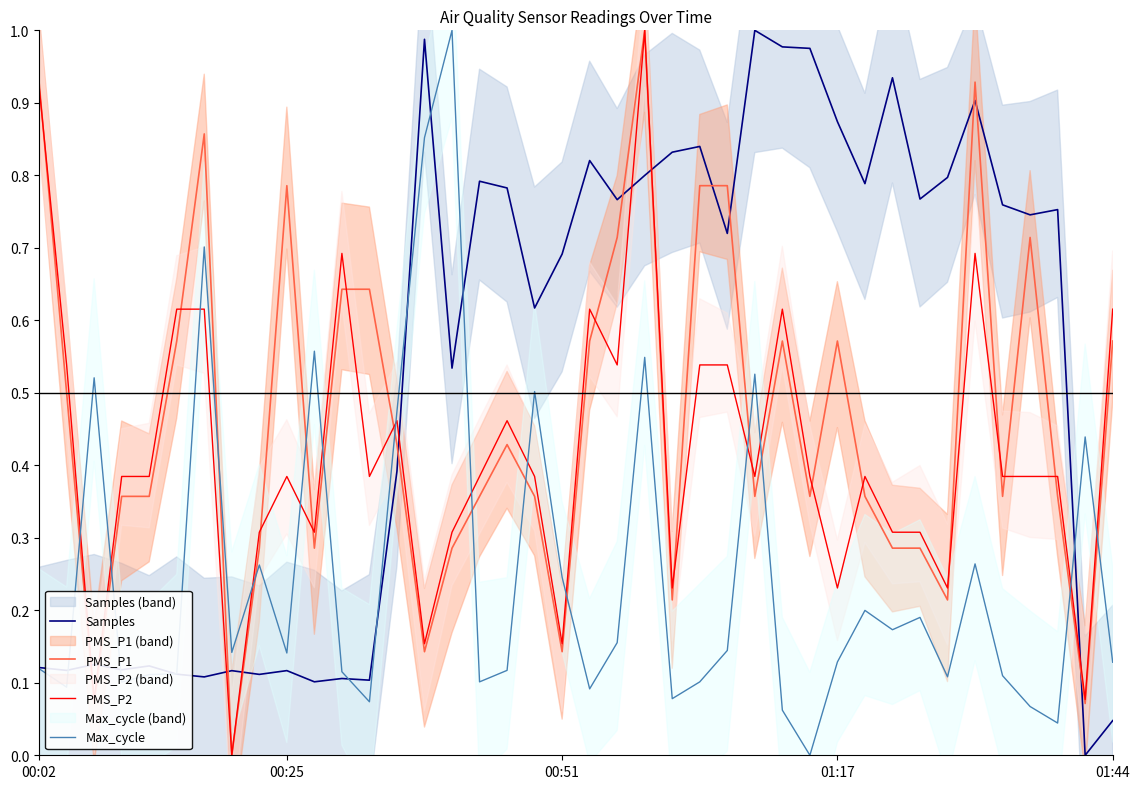

What is the difference between the highest and lowest values at 36?

0.7